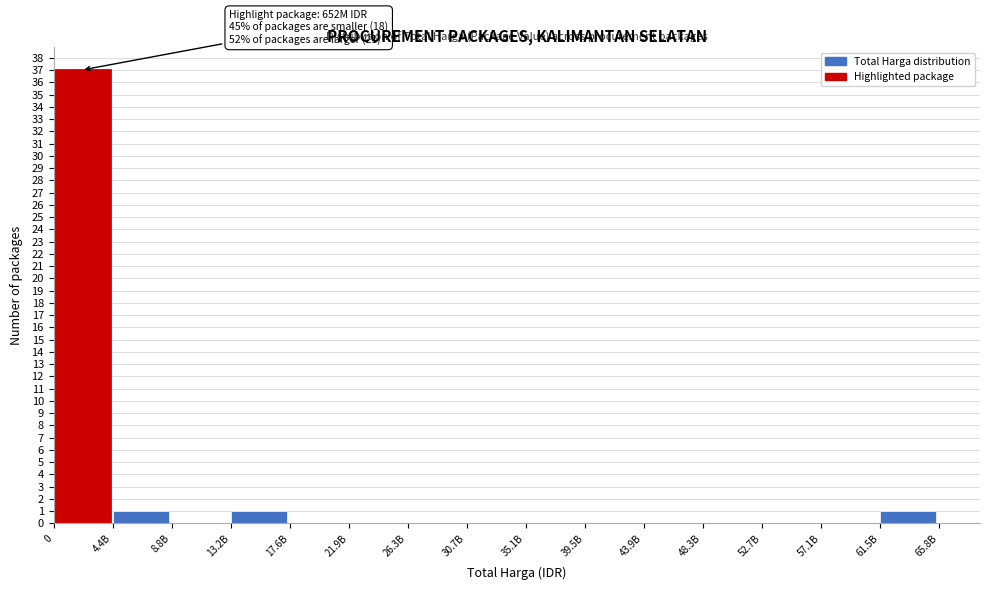

Reading right to left, extract all data points from this chart.

61.5B=1	57.1B=0	52.7B=0	48.3B=0	43.9B=0	39.5B=0	35.1B=0	30.7B=0	26.3B=0	21.9B=0	17.6B=0	13.2B=1	8.8B=0	4.4B=1	0=37